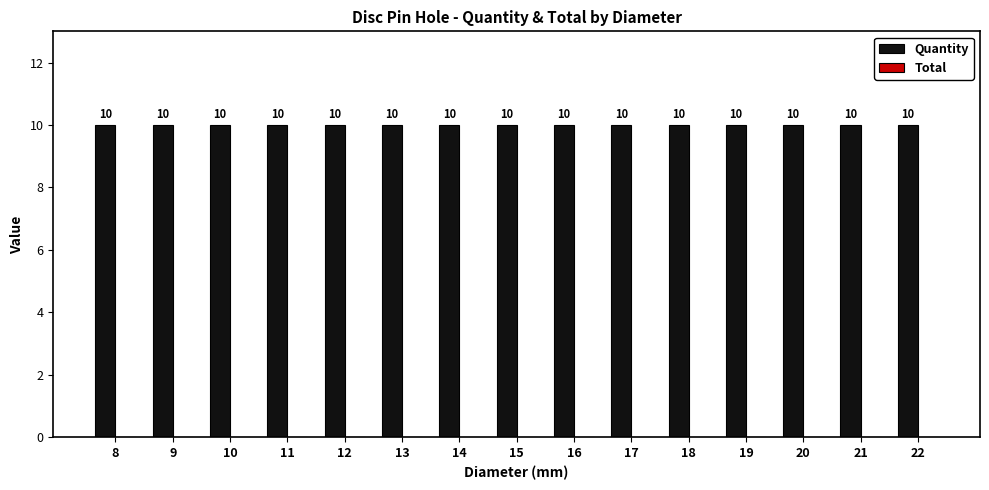

What is the sum of all Quantity values?

150